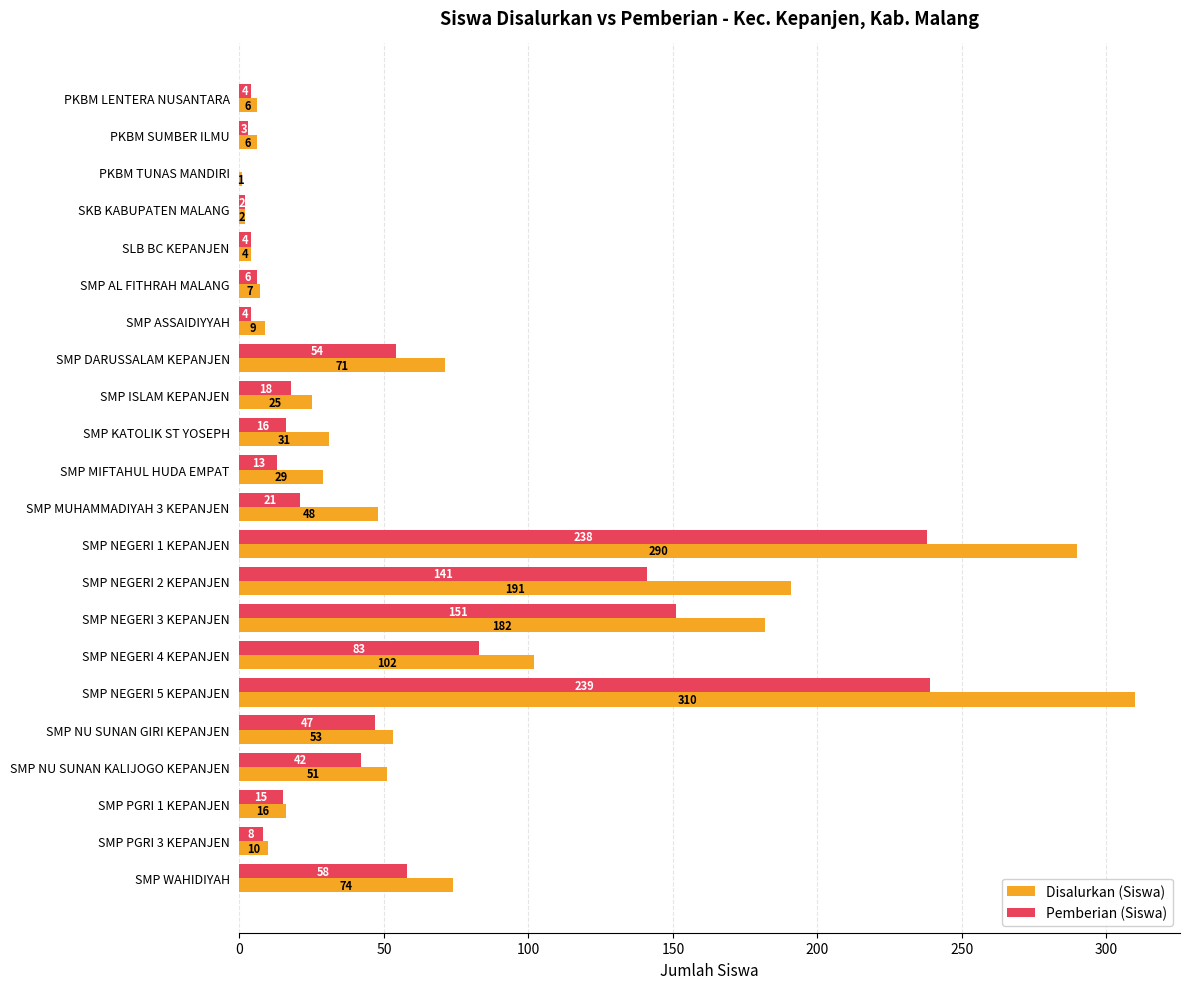

What is the maximum value shown in the chart?

310